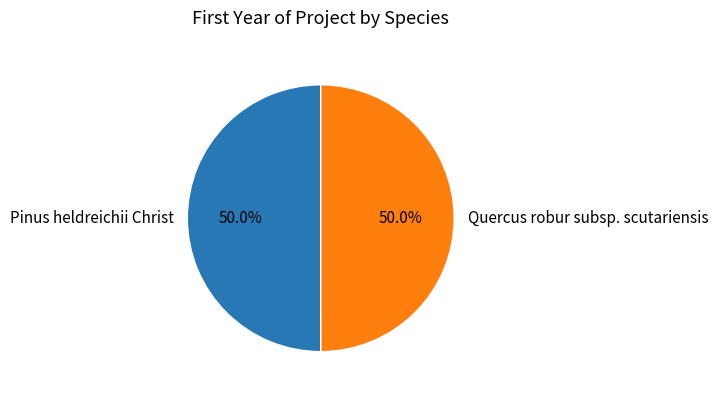

True or false: Quercus robur subsp. scutariensis accounts for 50% of the total.

True